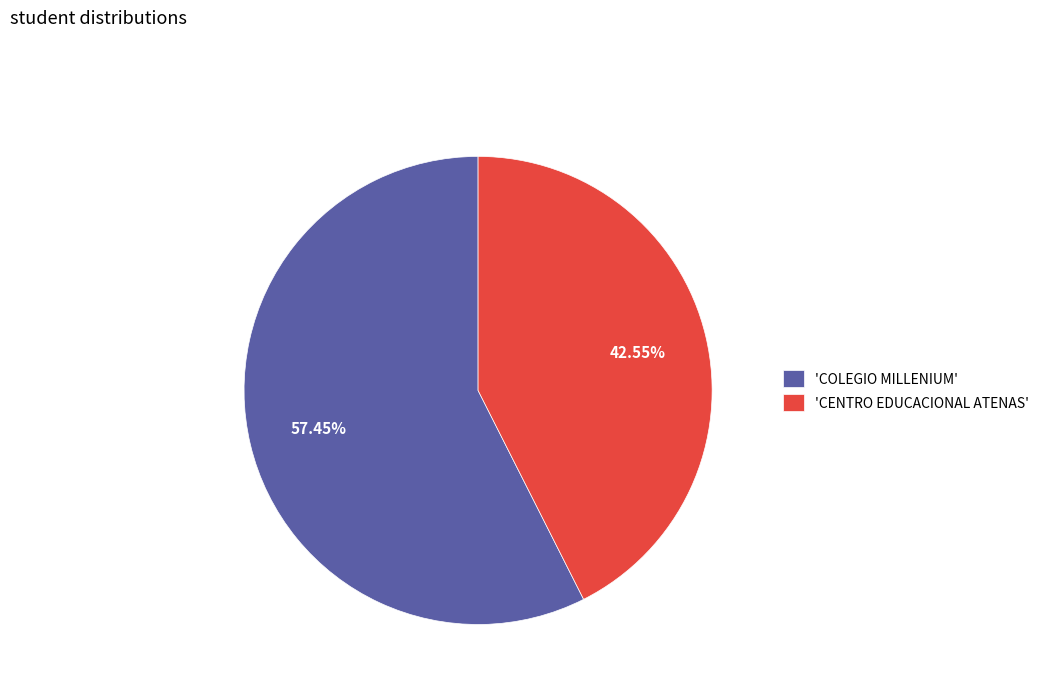

Which category has the biggest portion of the pie?

'COLEGIO MILLENIUM'